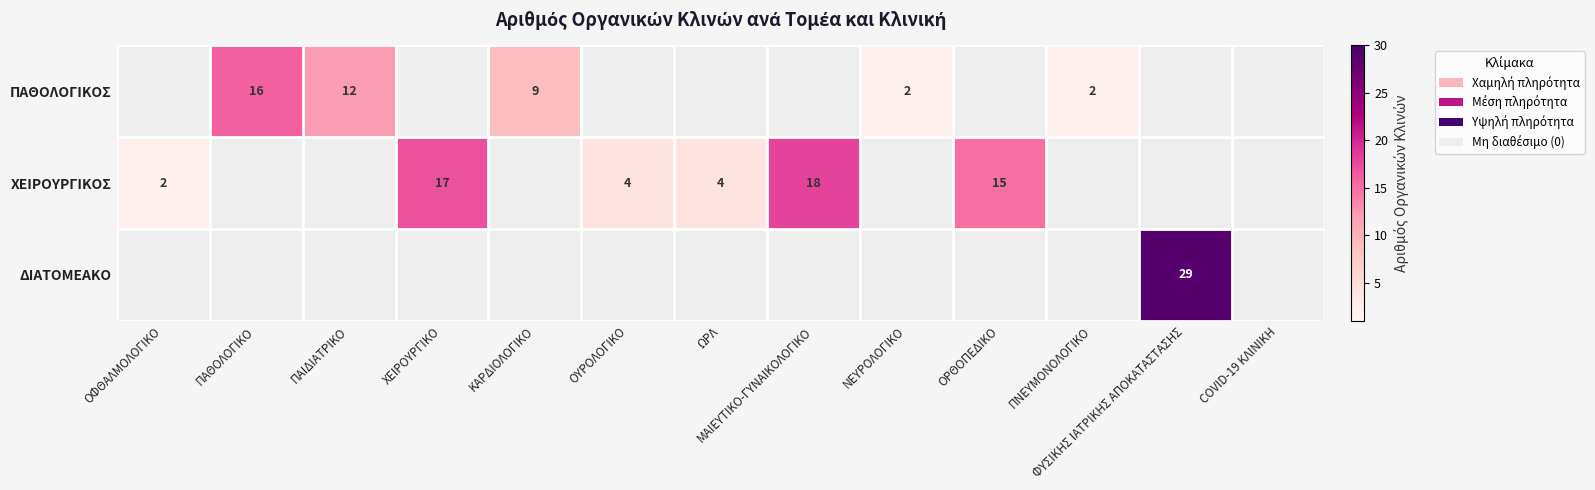

Is it true that ΔΙΑΤΟΜΕΑΚΟ equals 29 at ΦΥΣΙΚΗΣ ΙΑΤΡΙΚΗΣ ΑΠΟΚΑΤΑΣΤΑΣΗΣ?

True